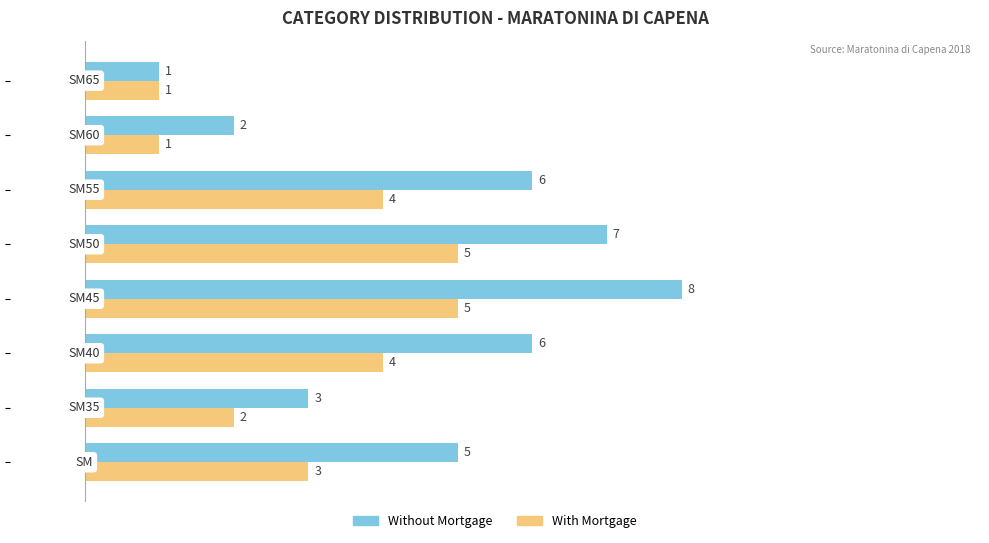

Which series has the widest spread of values?

Without Mortgage